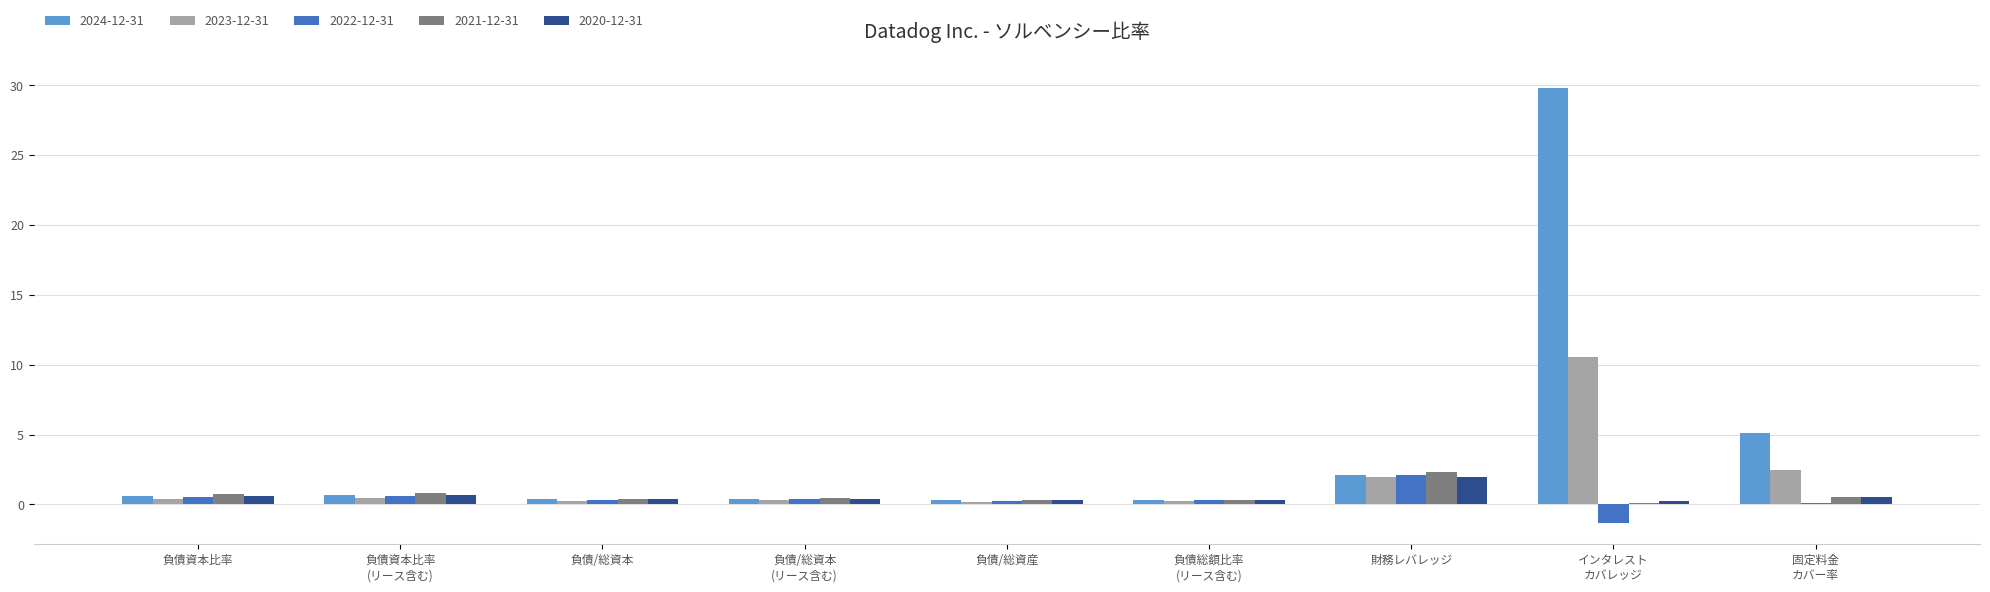

What is the approximate value of 2024-12-31 at 財務レバレッジ?

2.1